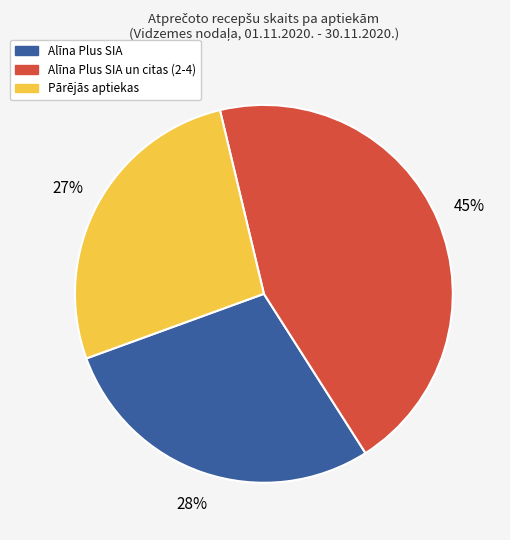

Is there a majority slice in this chart?

No